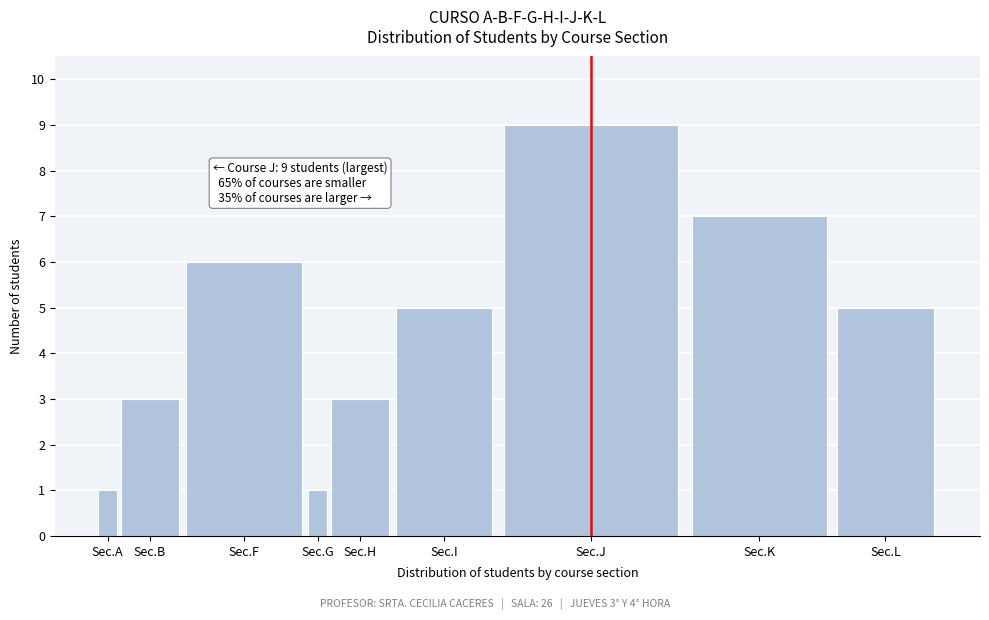

Reading left to right, transcribe all the data shown in this chart.

Sec.A=1	Sec.B=3	Sec.F=6	Sec.G=1	Sec.H=3	Sec.I=5	Sec.J=9	Sec.K=7	Sec.L=5